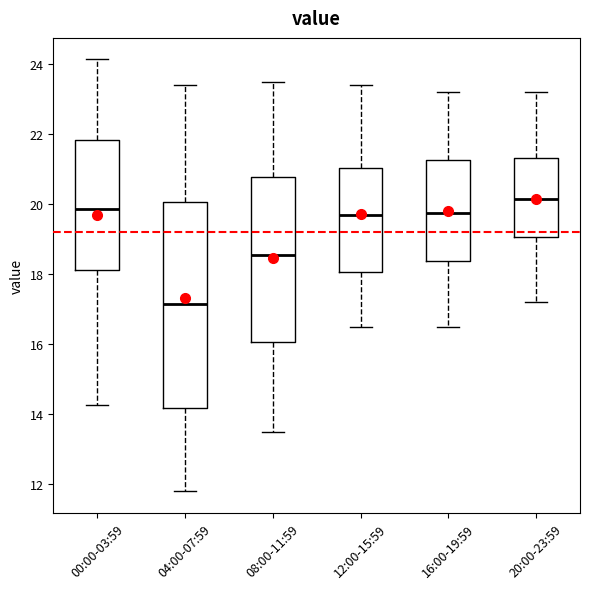

Reading left to right, read every box against the y-axis: the position of its median line, the range the box covers, and the ends of its whiskers. The values are not printed on the chart, so give them approximately, as read against the axis.

00:00-03:59: median 19.8, box 18.2 to 21.8, whiskers 14.2 to 24.2
04:00-07:59: median 17.2, box 14.2 to 20.0, whiskers 11.8 to 23.4
08:00-11:59: median 18.6, box 16.0 to 20.8, whiskers 13.6 to 23.6
12:00-15:59: median 19.8, box 18.0 to 21.0, whiskers 16.6 to 23.4
16:00-19:59: median 19.8, box 18.4 to 21.2, whiskers 16.6 to 23.2
20:00-23:59: median 20.2, box 19.0 to 21.4, whiskers 17.2 to 23.2